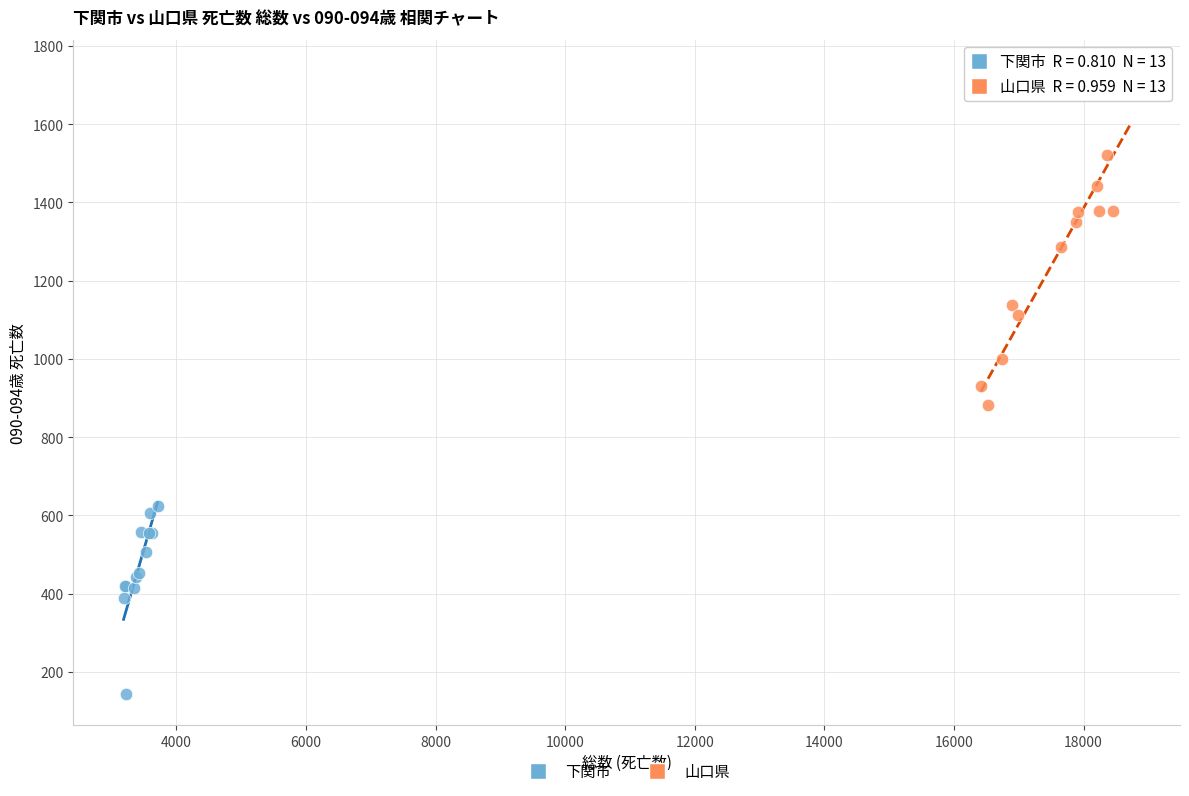

Which series has the widest spread of Y values?

山口県